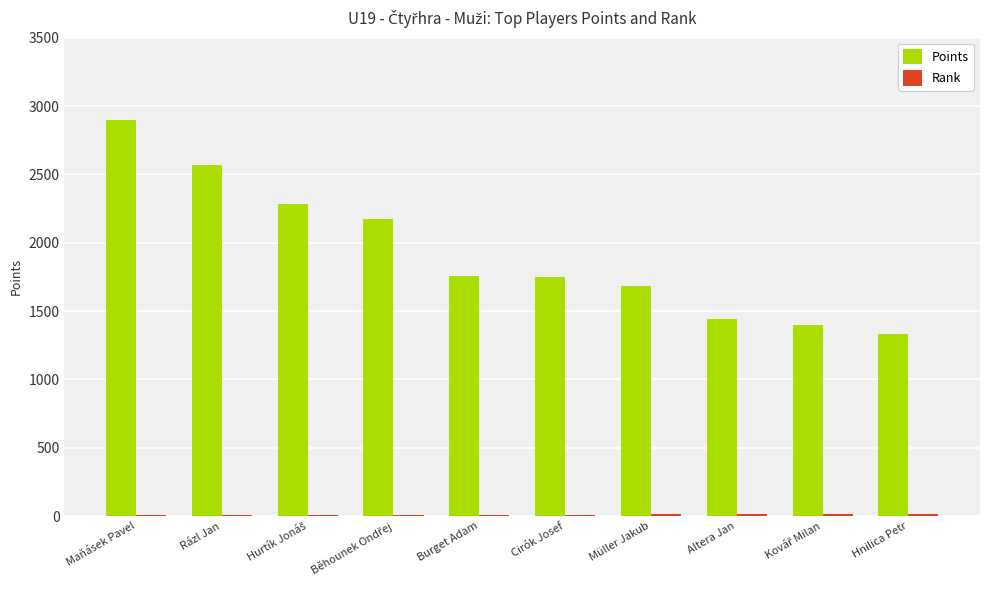

At which category is the sum across all series the highest?

Maňásek Pavel